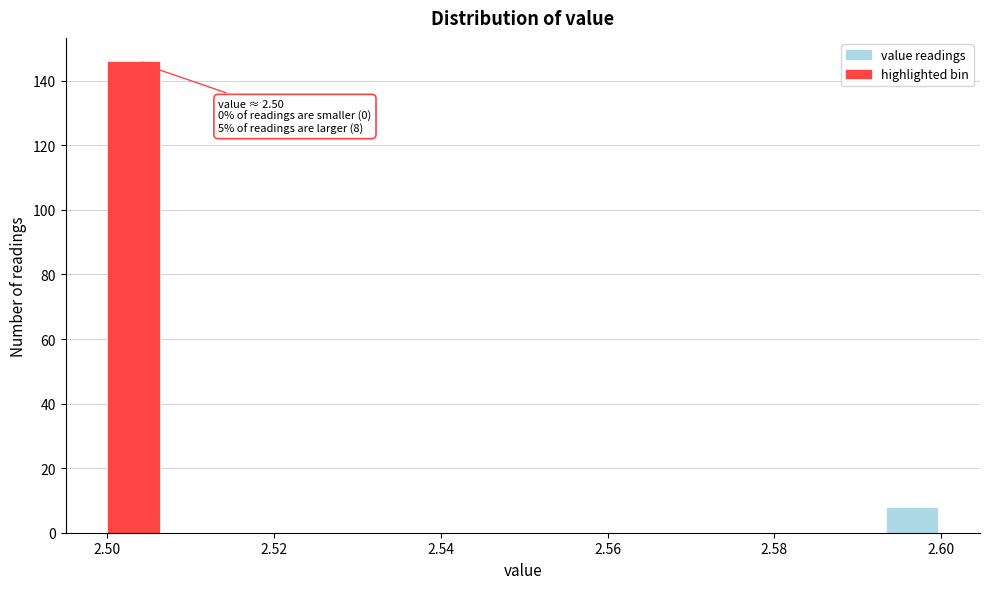

Read against the x-axis, roughly where is the centre of the tallest bar?

2.504